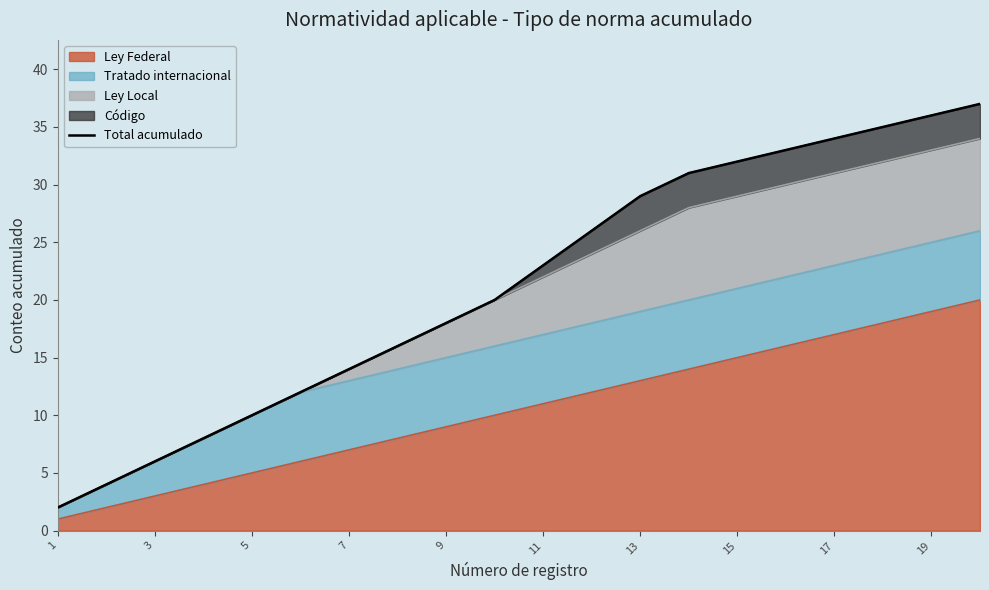

The chart shows a value of 1 at 1. True or false?

False